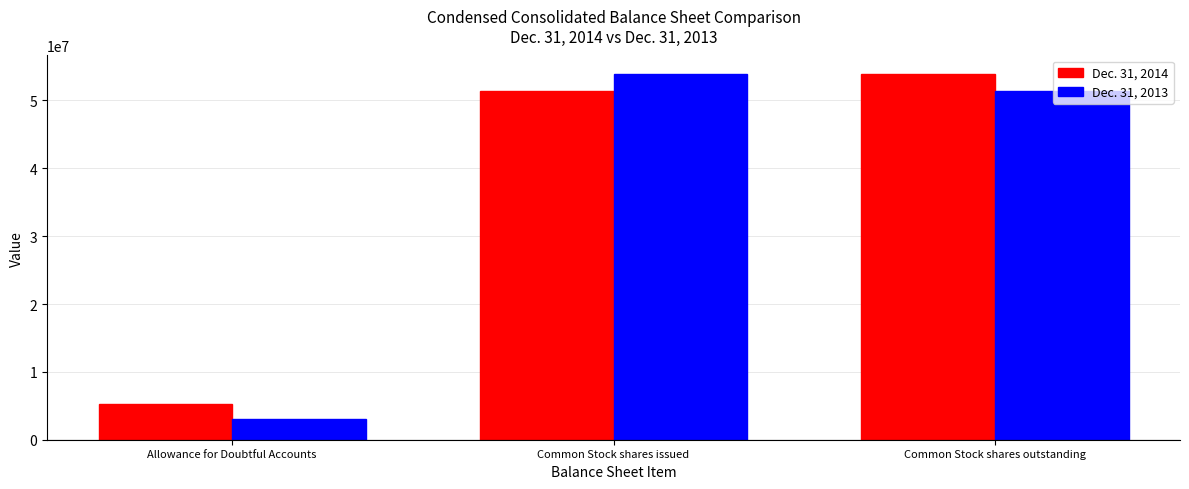

What is the difference between the maximum and second lowest values in the Dec. 31, 2014 series?

2539832